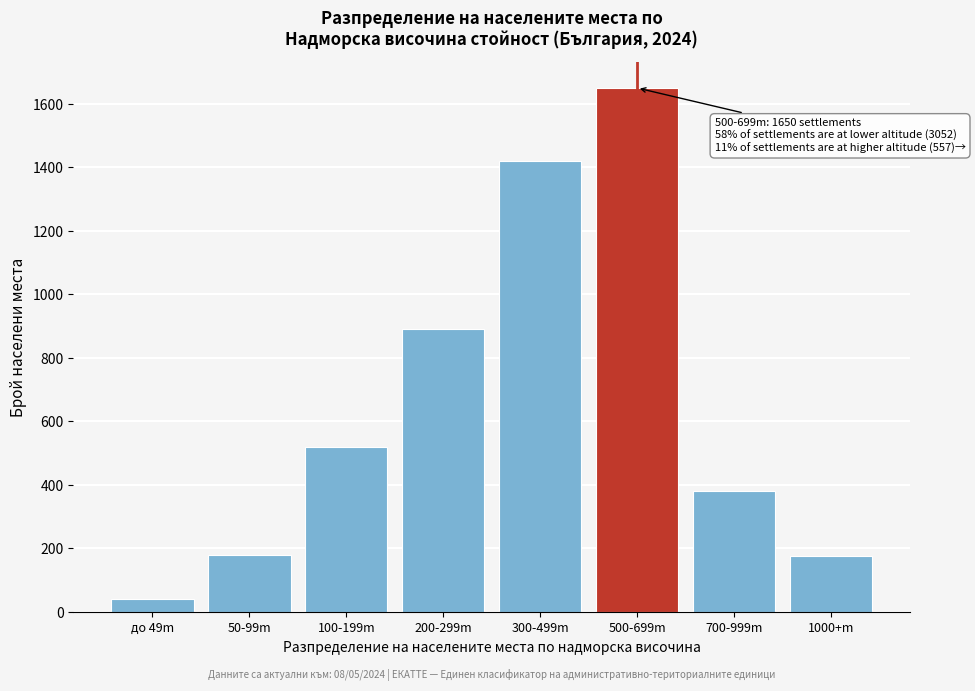

Which label corresponds to the largest value in the chart?

500-699m